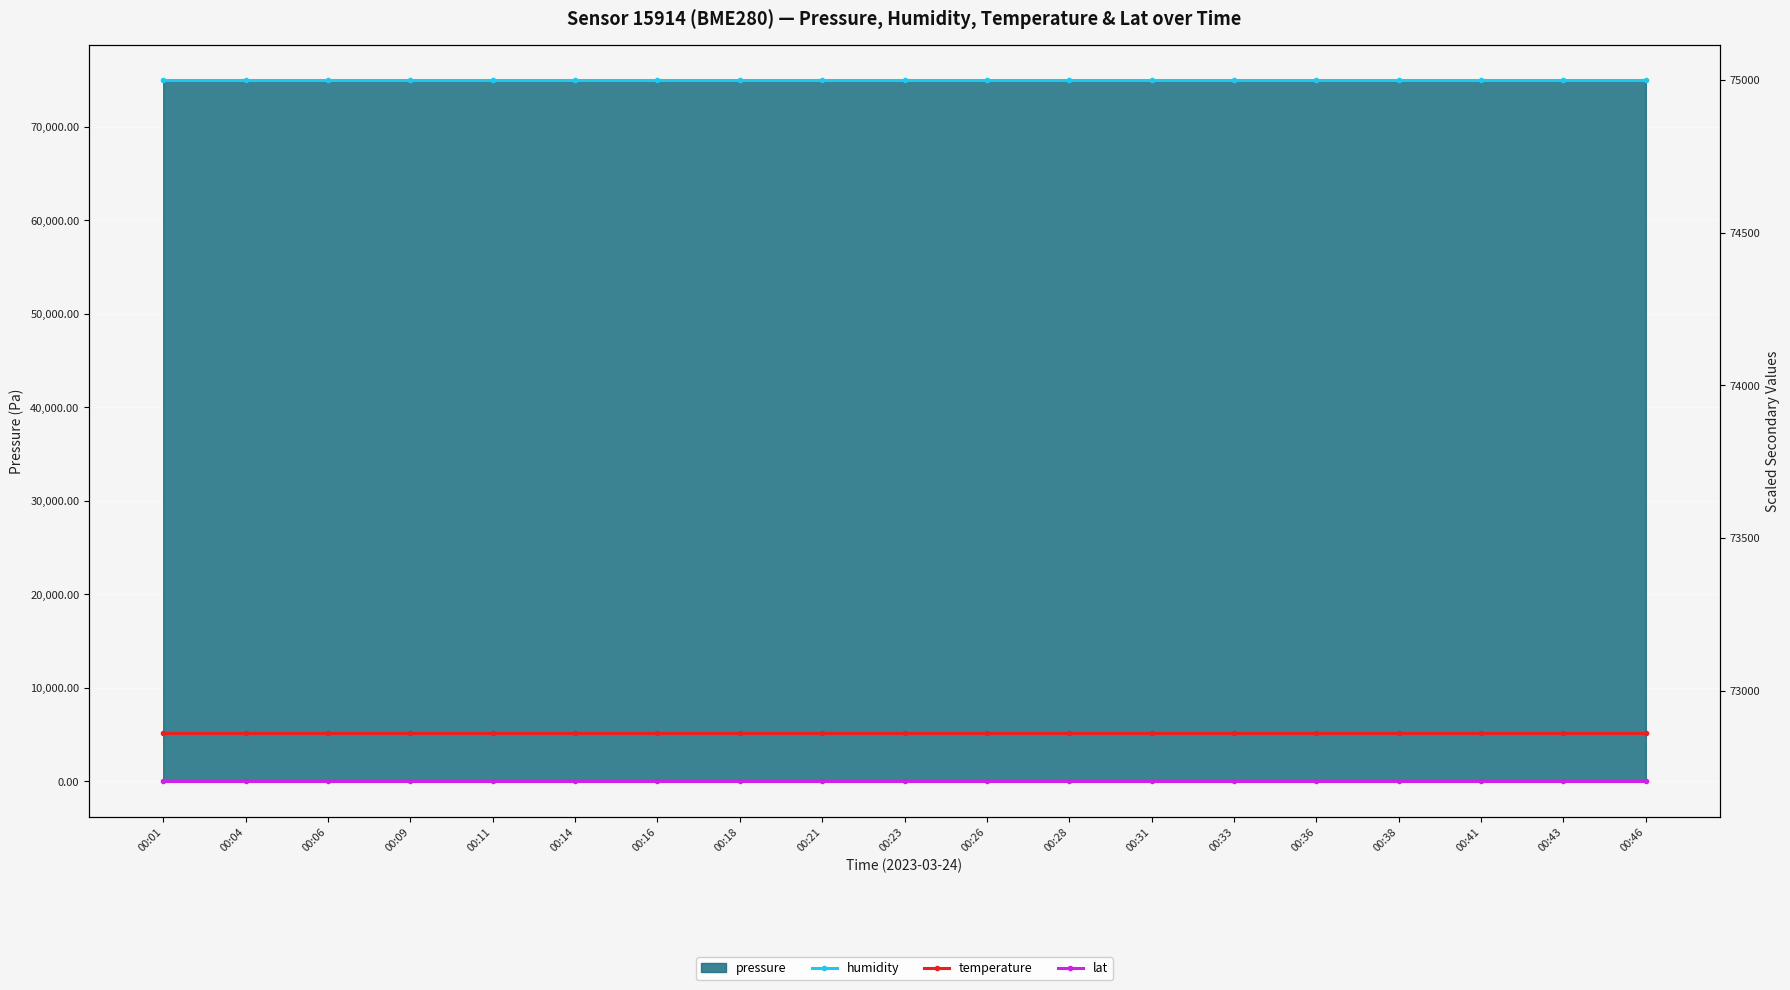

At which label is temperature closest to 72860?

00:01